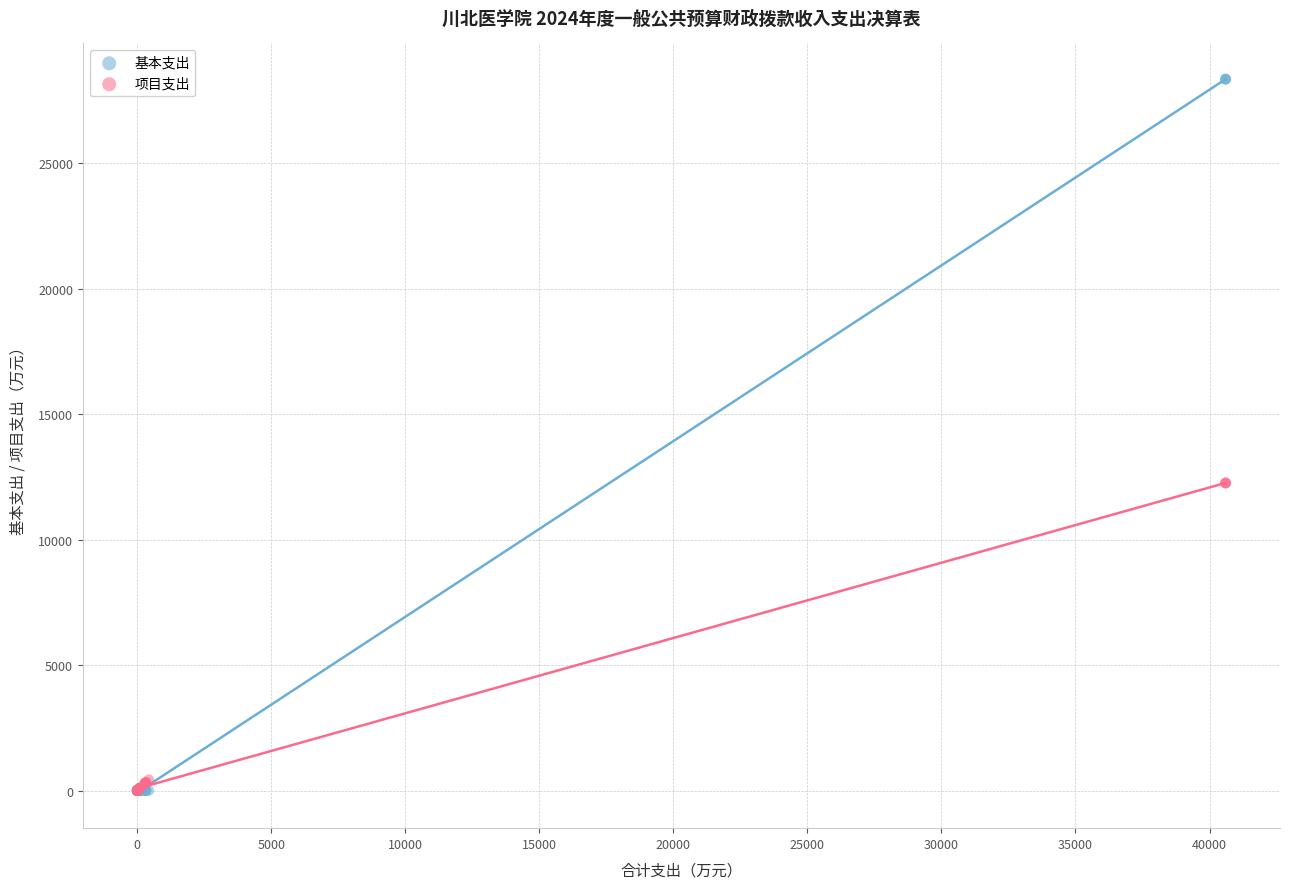

Which series has the largest Y range (max minus min)?

基本支出